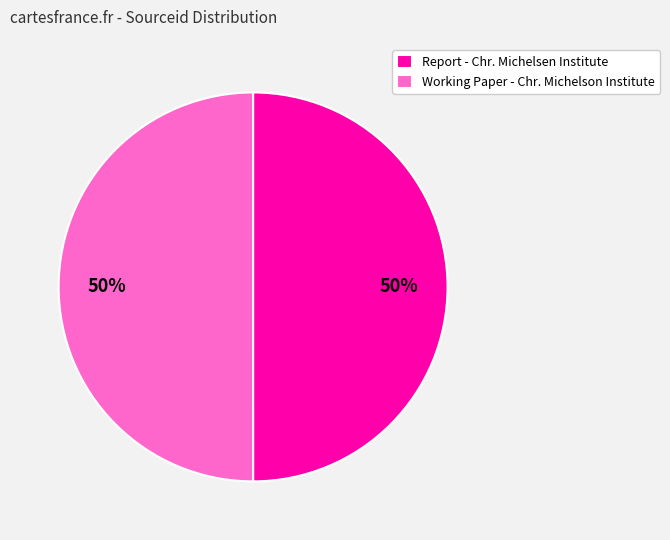

To the nearest percent, what portion does Working Paper - Chr. Michelson Institute represent?

50%